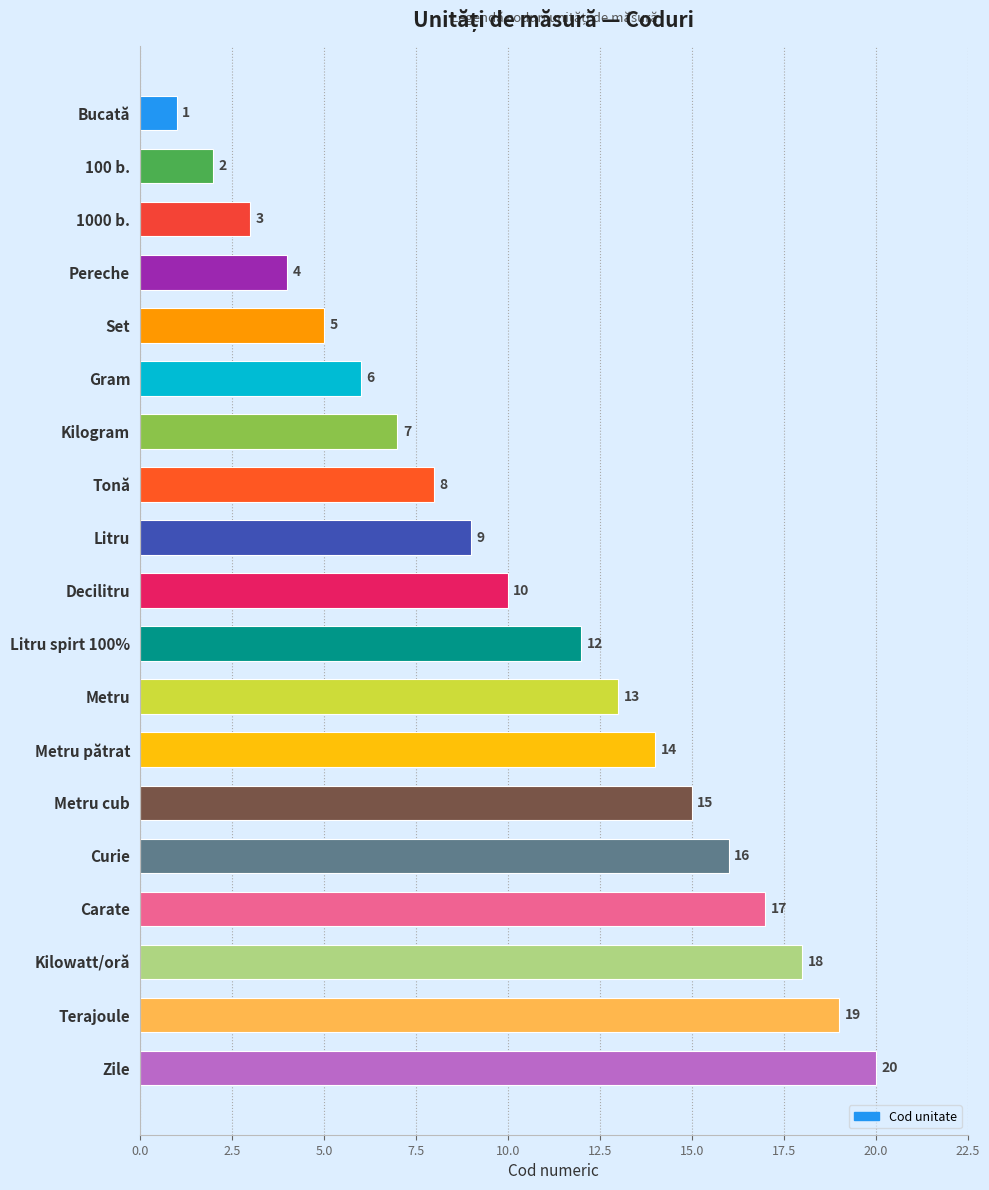

List the labels in order of value, largest first.

Zile, Terajoule, Kilowatt/oră, Carate, Curie, Metru cub, Metru pătrat, Metru, Litru spirt 100%, Decilitru, Litru, Tonă, Kilogram, Gram, Set, Pereche, 1000 b., 100 b., Bucată